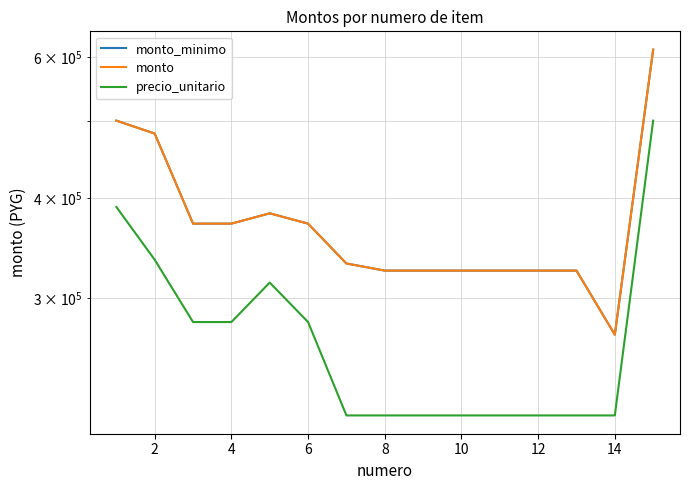

The value of precio_unitario at 10 is 214000. True or false?

True